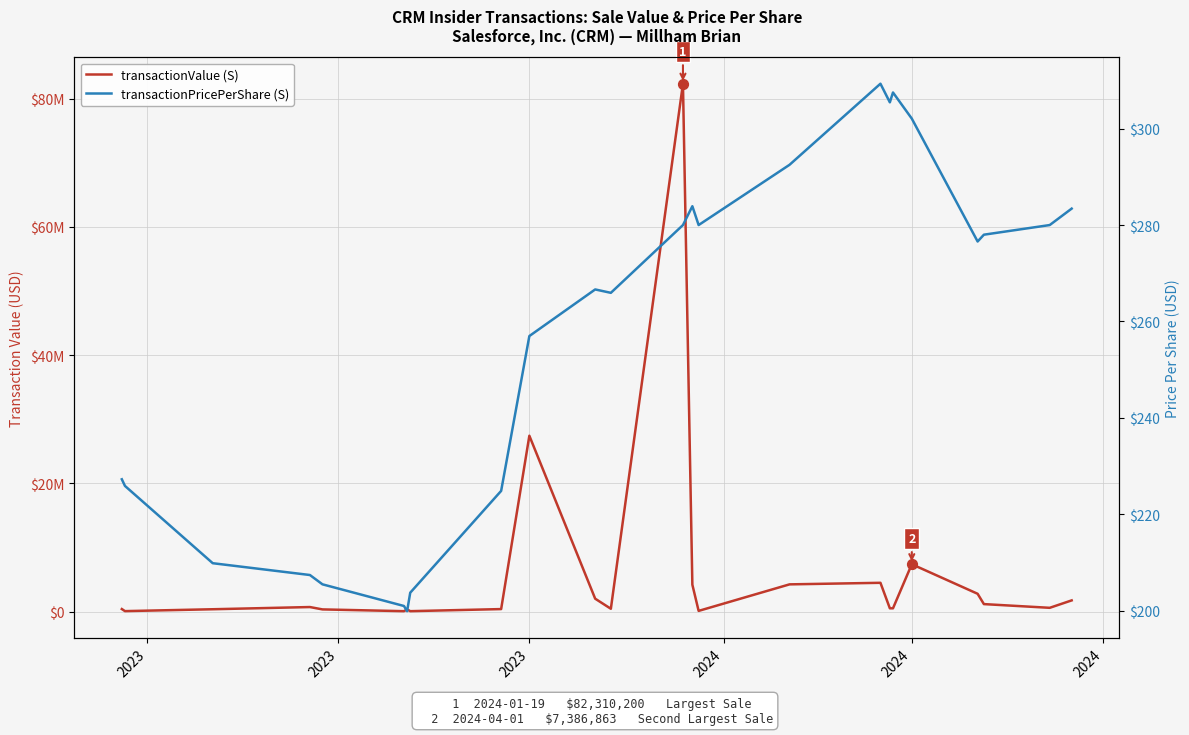

Is the value of transactionValue (S) at 10 greater than the value of transactionPricePerShare (S) at 2023?

Yes